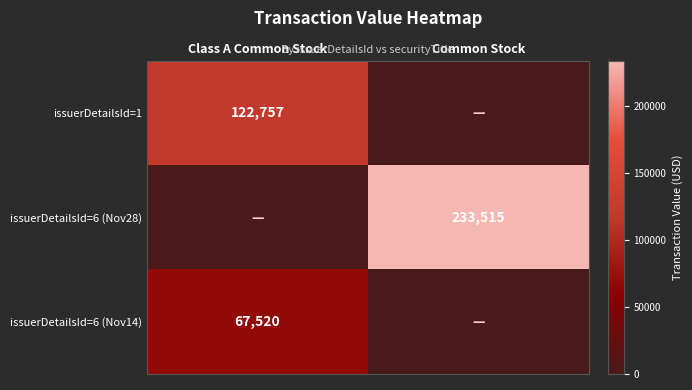

What is the total value across all series at Class A Common Stock?

190277